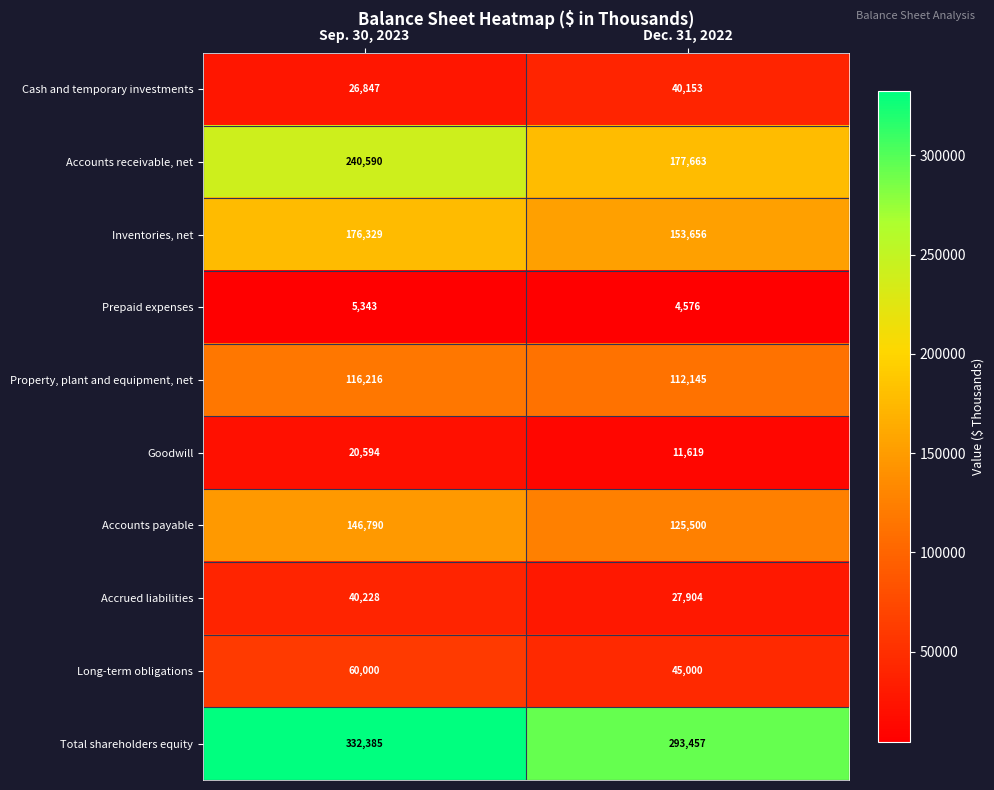

Where is Accounts receivable, net nearest to the value 209126?

Dec. 31, 2022